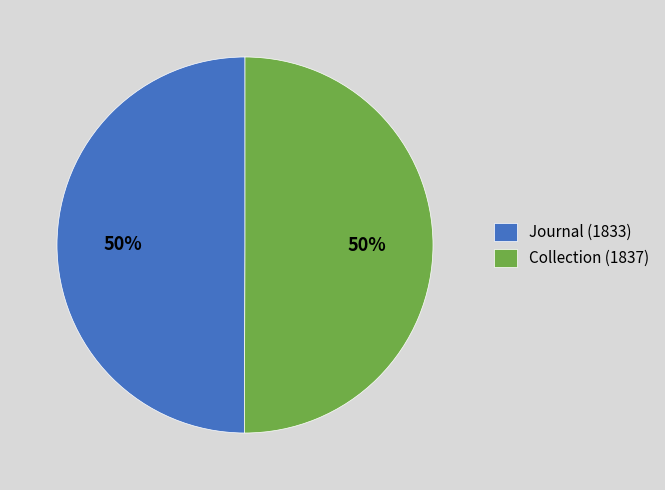

Approximately how many times larger is the value at Collection (1837) compared to Journal (1833)?

1.0